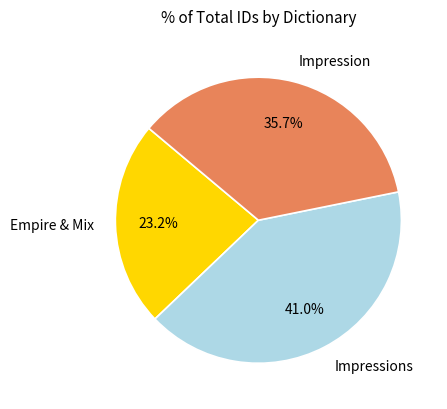

What is the total percentage of Impressions and Impression?

76.8%